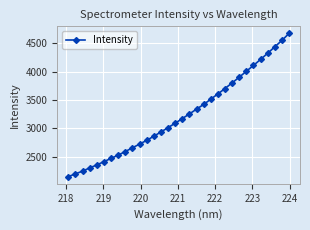

What is the value of the 16th point from the left?

3088.9